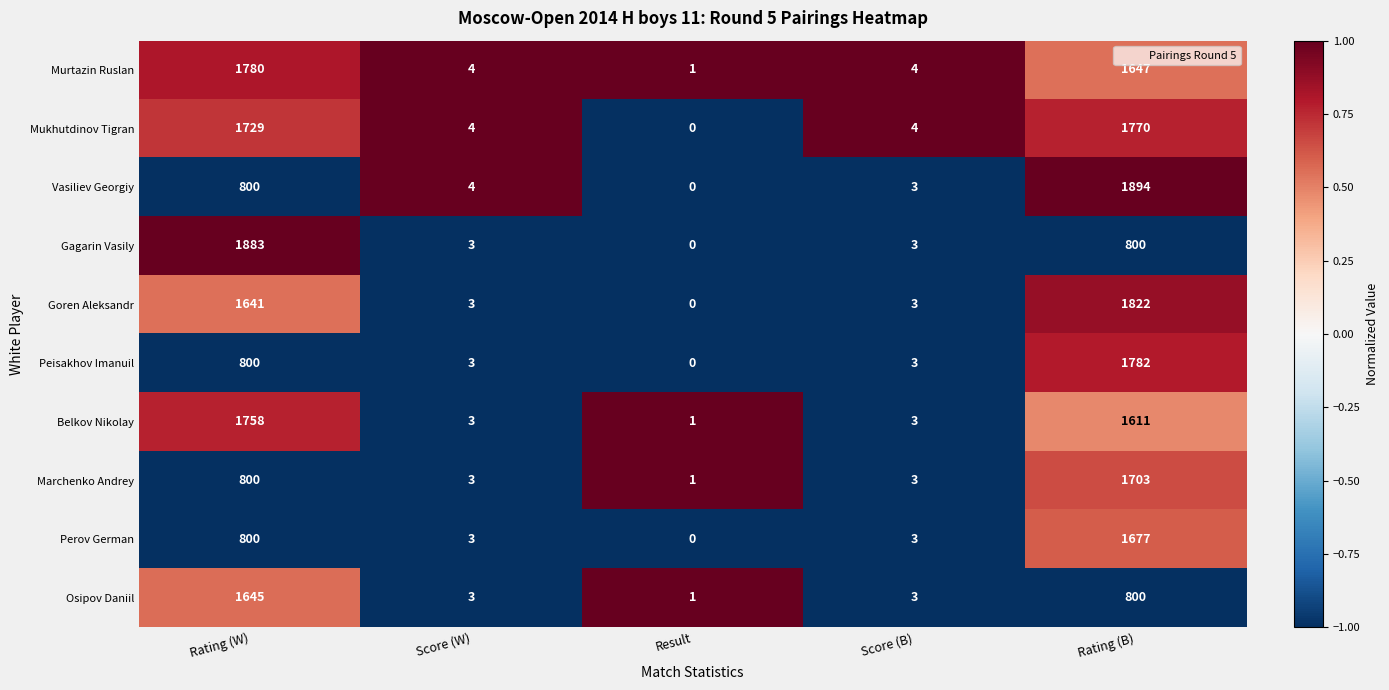

Which series has the largest total across all categories?

Mukhutdinov Tigran